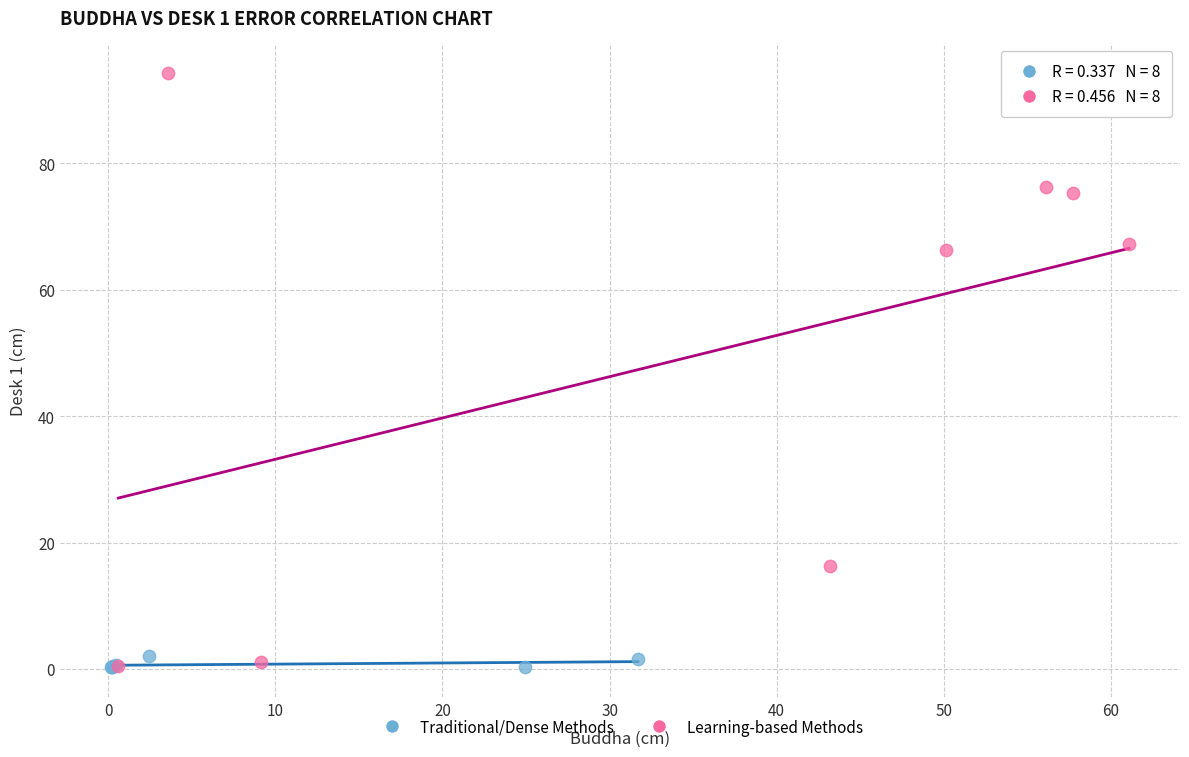

Which series reaches the maximum Y coordinate?

Learning-based Methods